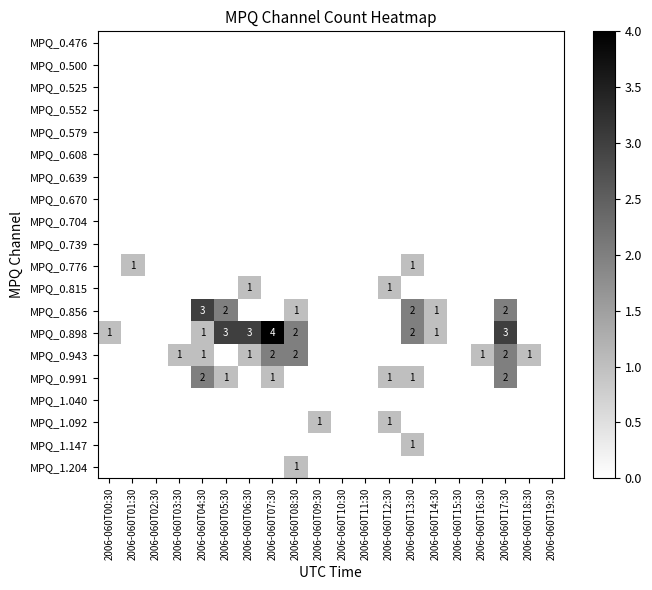

True or false: MPQ_0.776 has a value of 2 at 2006-060T13:30.

False